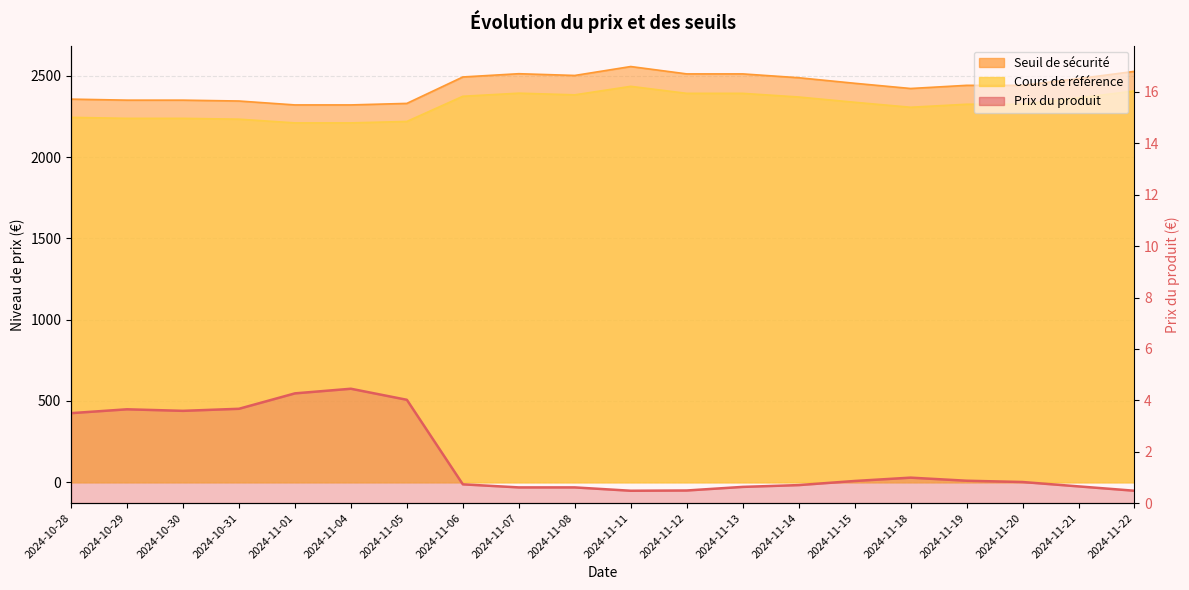

What position from the left is 2024-11-22?

20